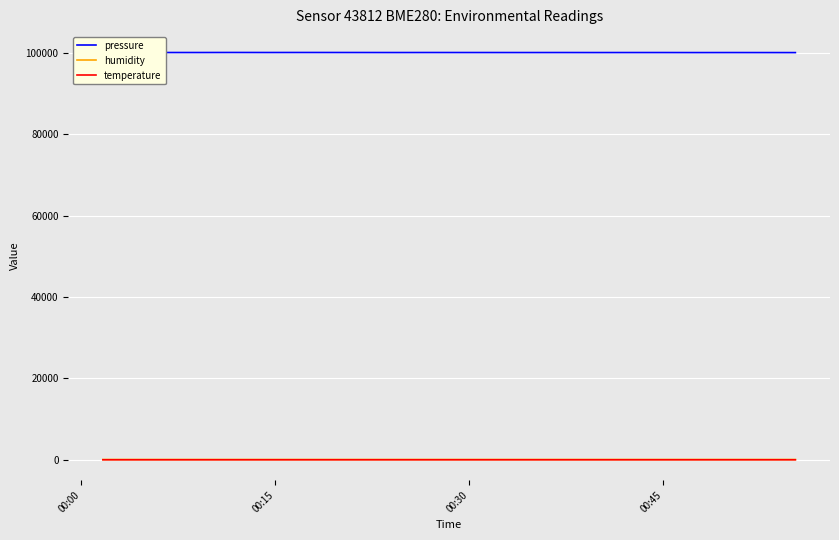

True or false: humidity has more than 0 points higher than both neighbors.

True